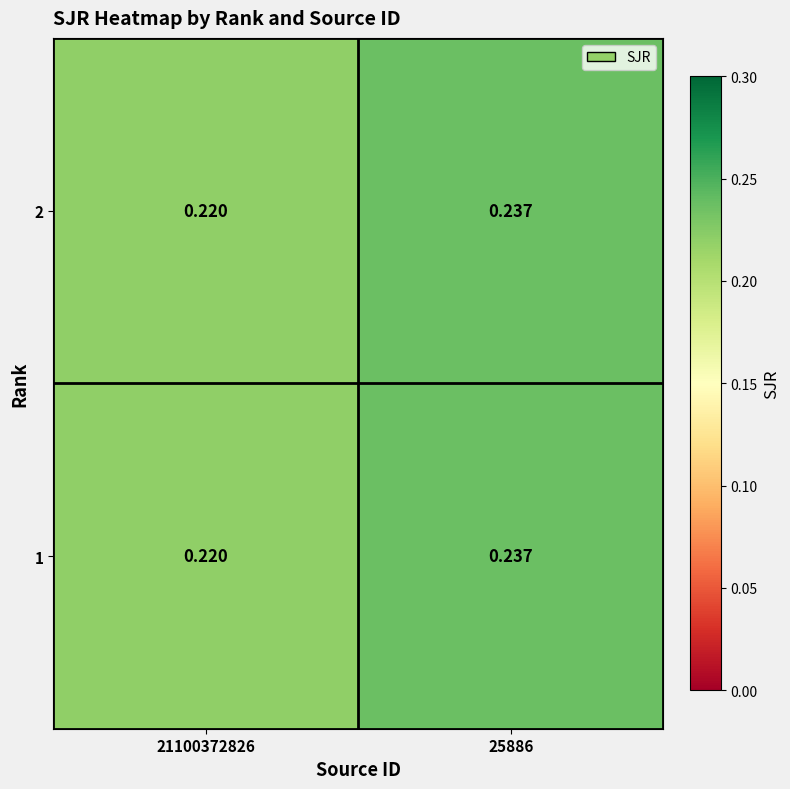

Is the value of 1 at 21100372826 greater than the value of 2 at 25886?

No